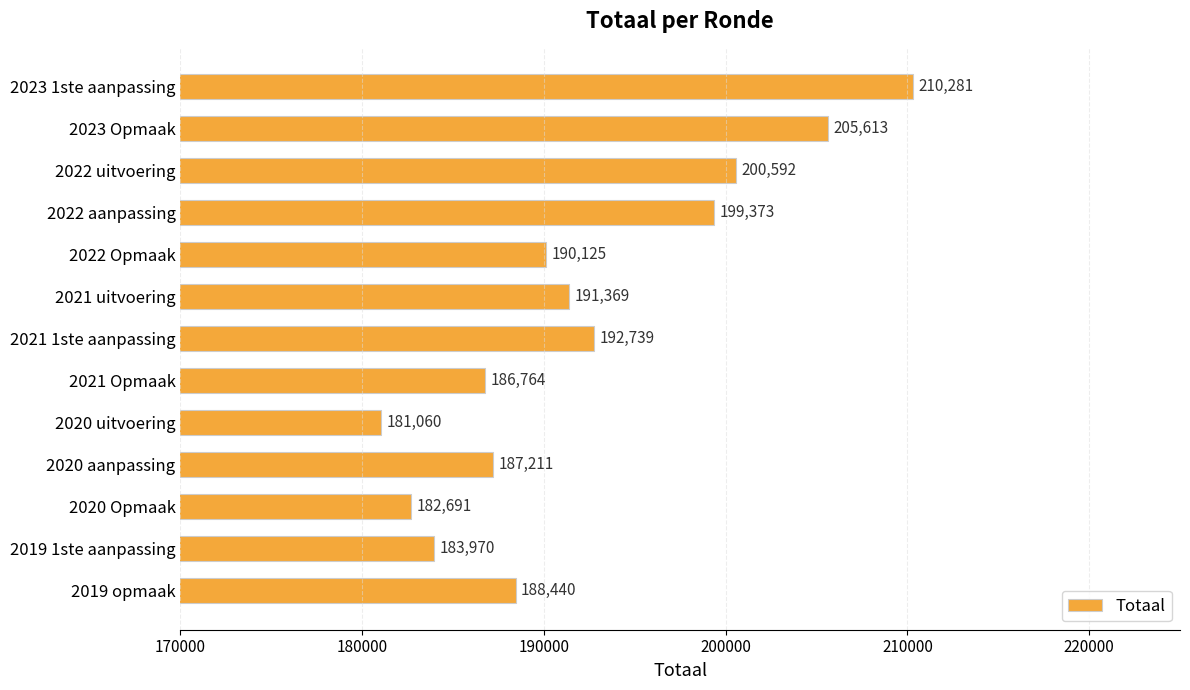

What is the difference between the second highest and minimum values?

24553